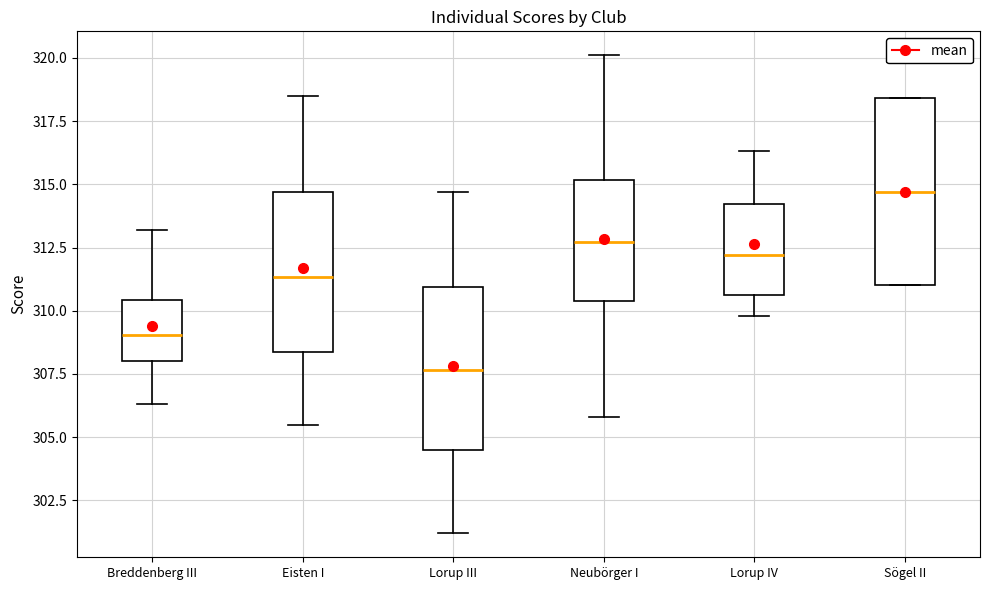

Where does the lower whisker of the box for Neubörger I end on the y-axis? The values are not printed on the chart, so give them approximately, as read against the axis.

306.0